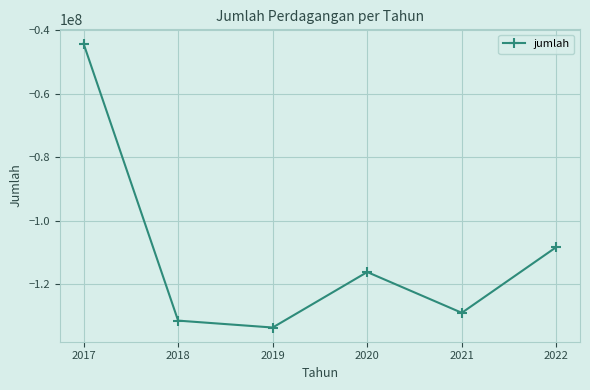

At which category does the data reach its first local peak?

2020